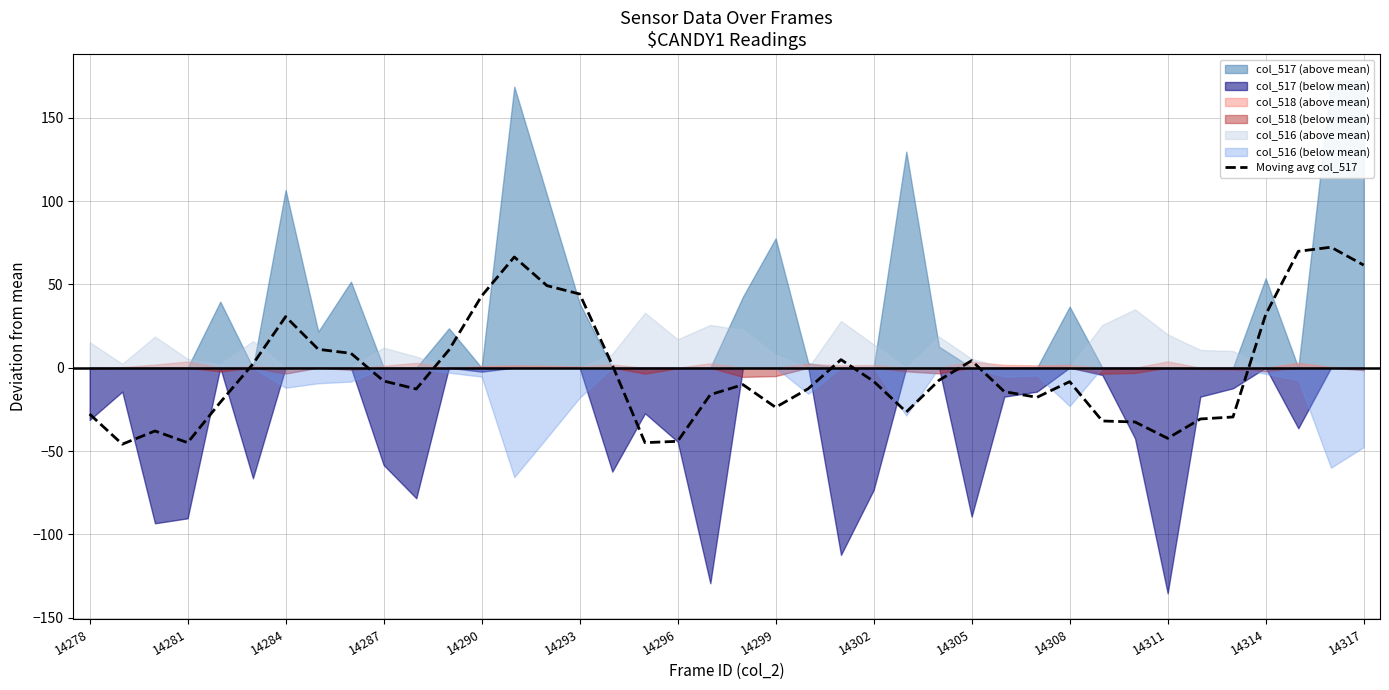

What is the lowest value of the Moving avg col_517 series?

-45.9